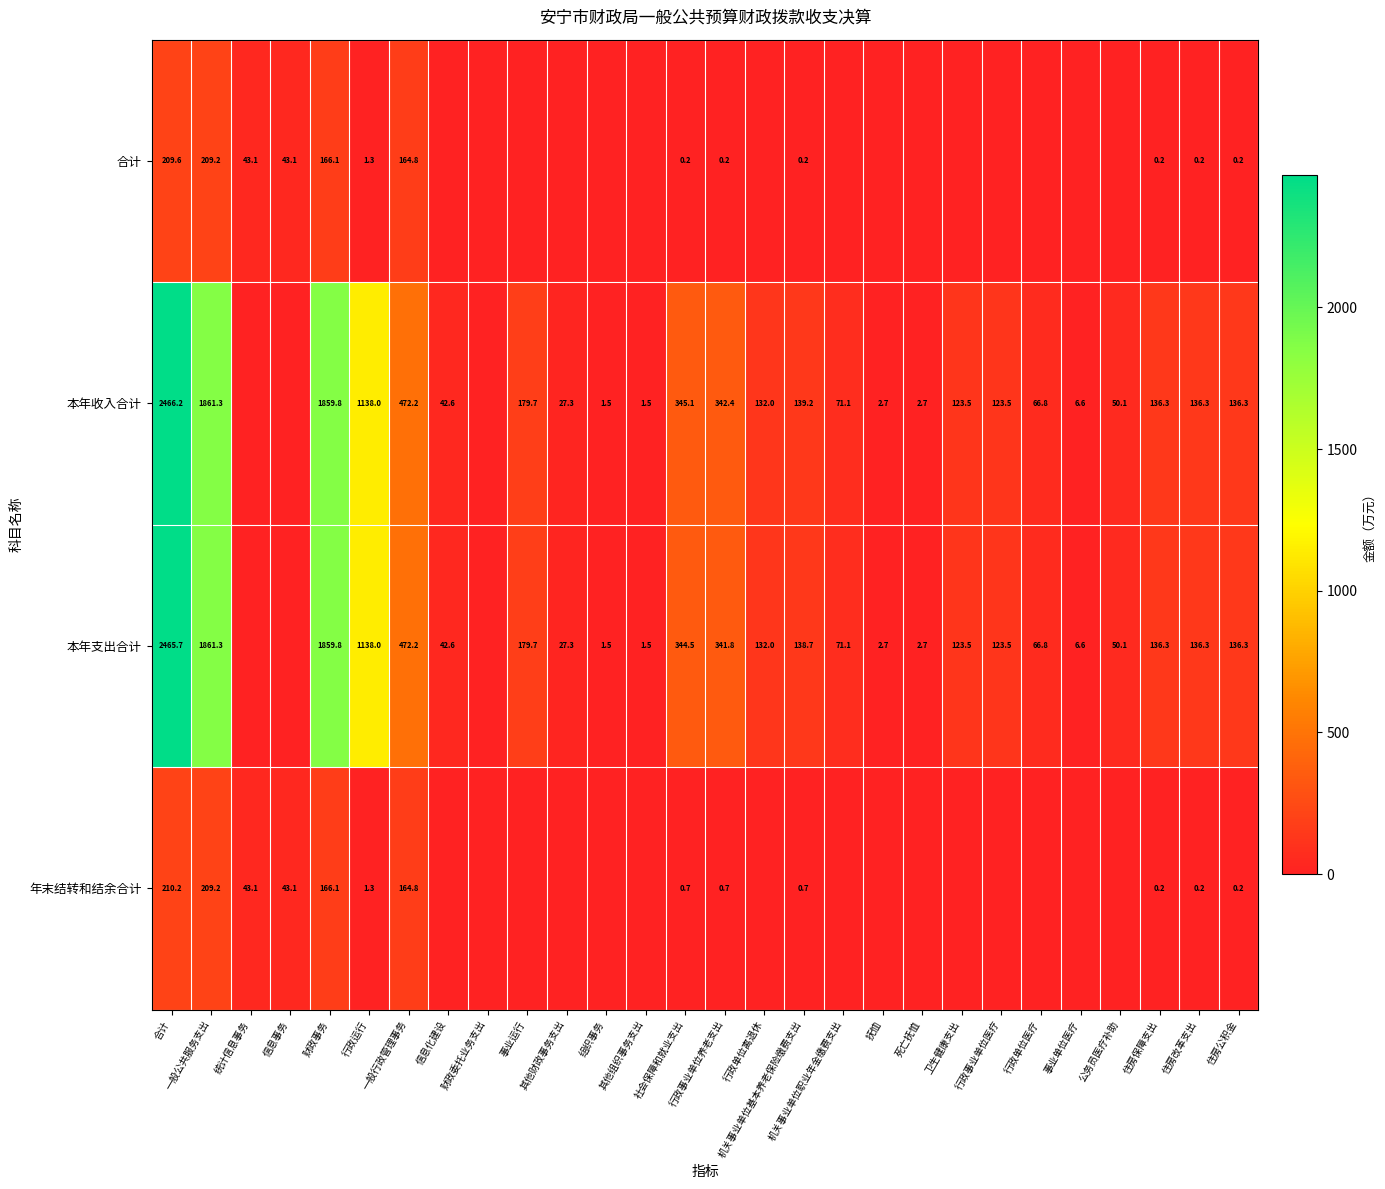

At 合计, list the series in order from smallest to largest.

合计, 年末结转和结余合计, 本年支出合计, 本年收入合计